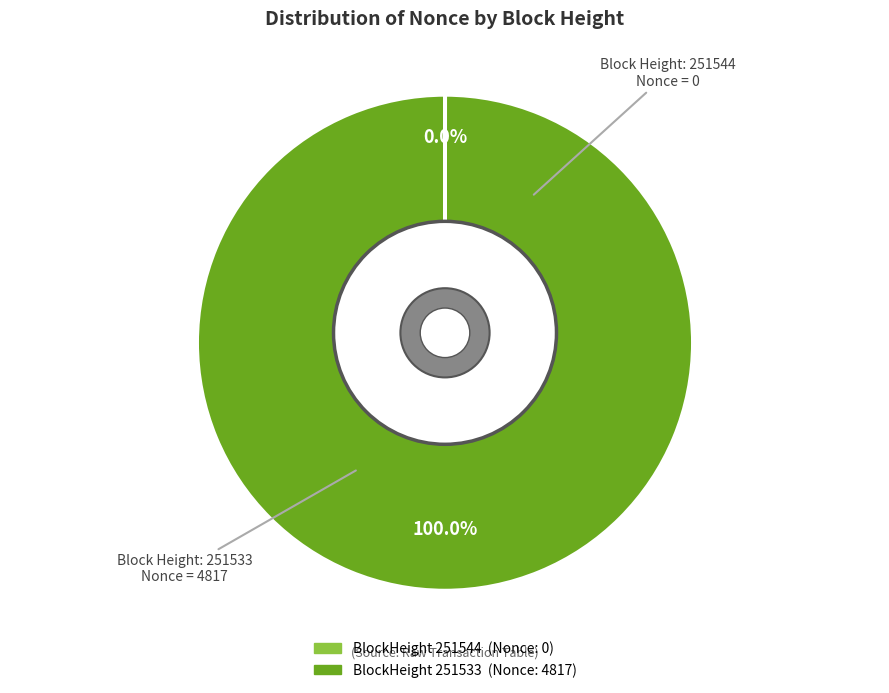

To the nearest percent, what percentage of the pie is 251533?

100%